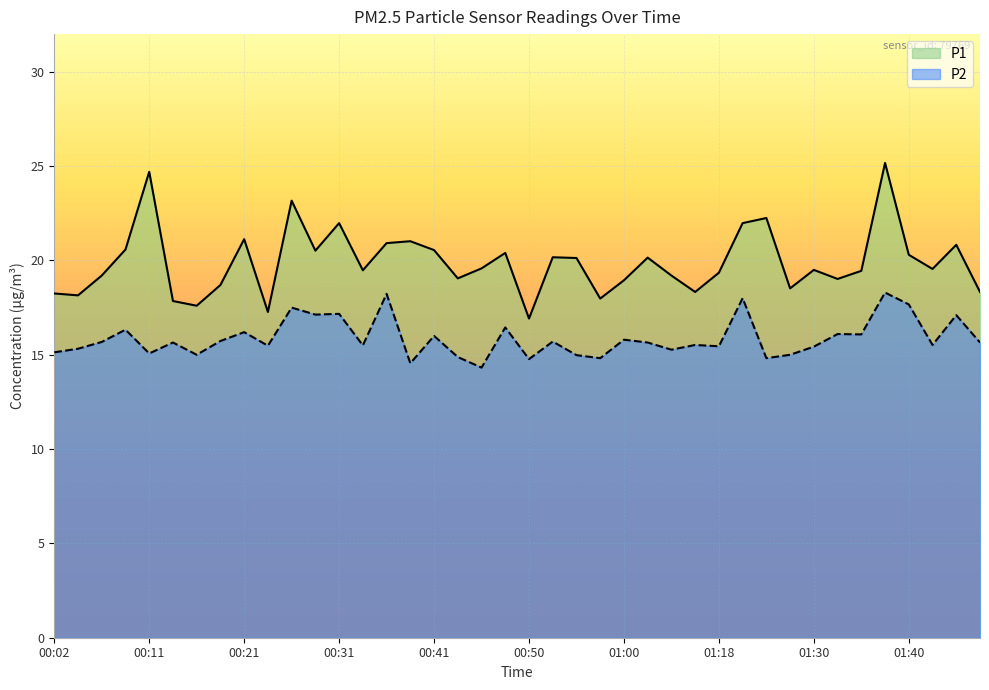

What is the label of the 2nd point from the left?

00:04